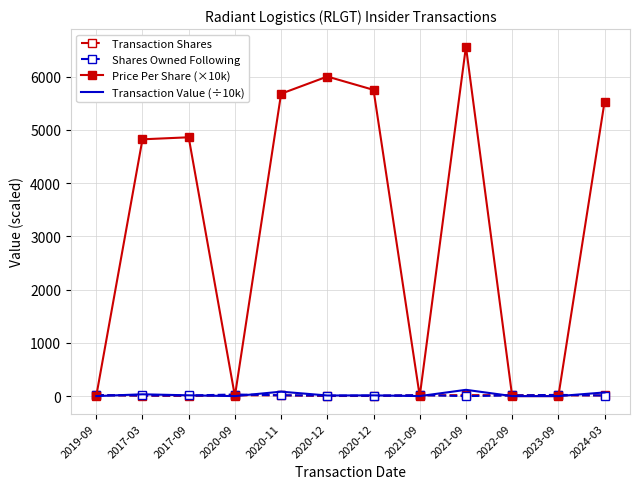

What are all the series names shown in the legend?

Transaction Shares, Shares Owned Following, Price Per Share (×10k), Transaction Value (÷10k)